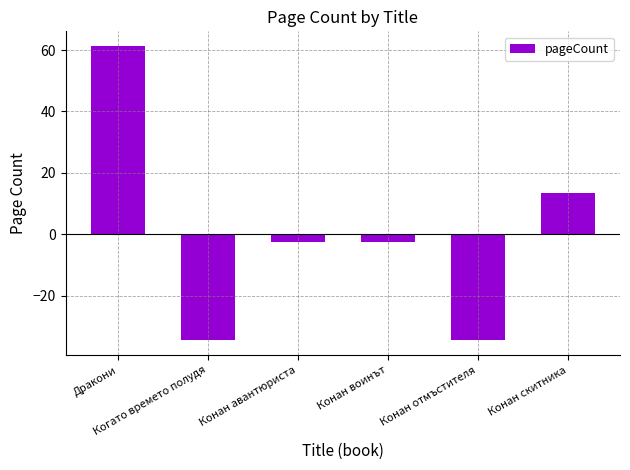

Reading left to right, what are all the values shown in this chart?

61.3	-34.7	-2.7	-2.7	-34.7	13.3